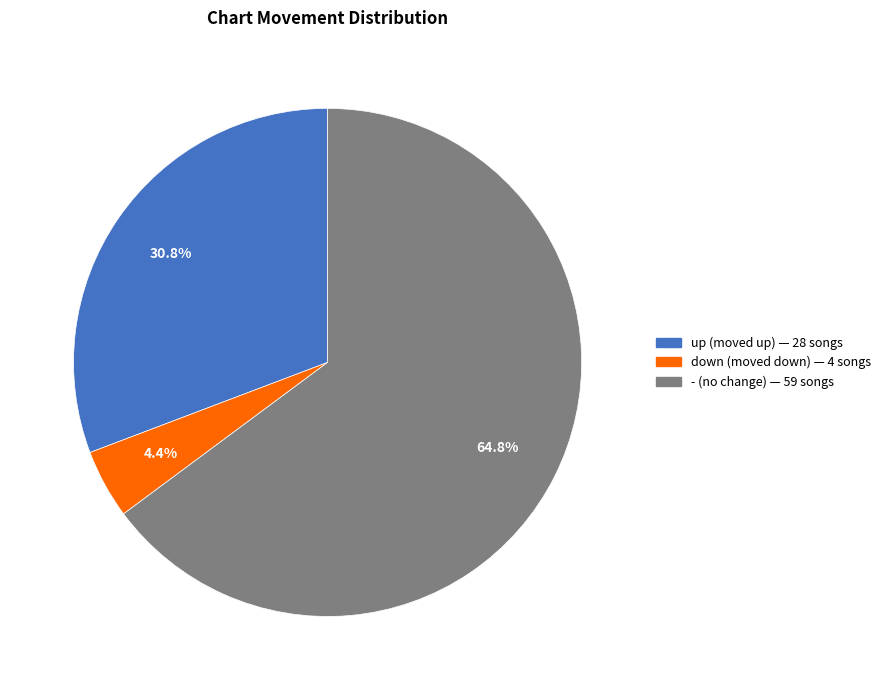

Is - the majority of the pie?

Yes